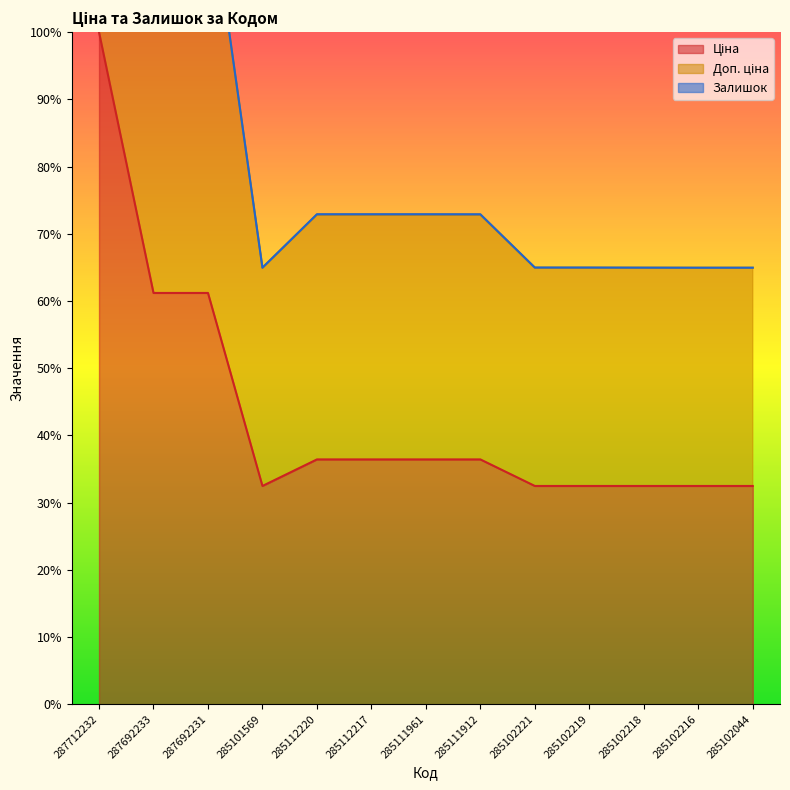

What is the smallest value displayed?

32.5